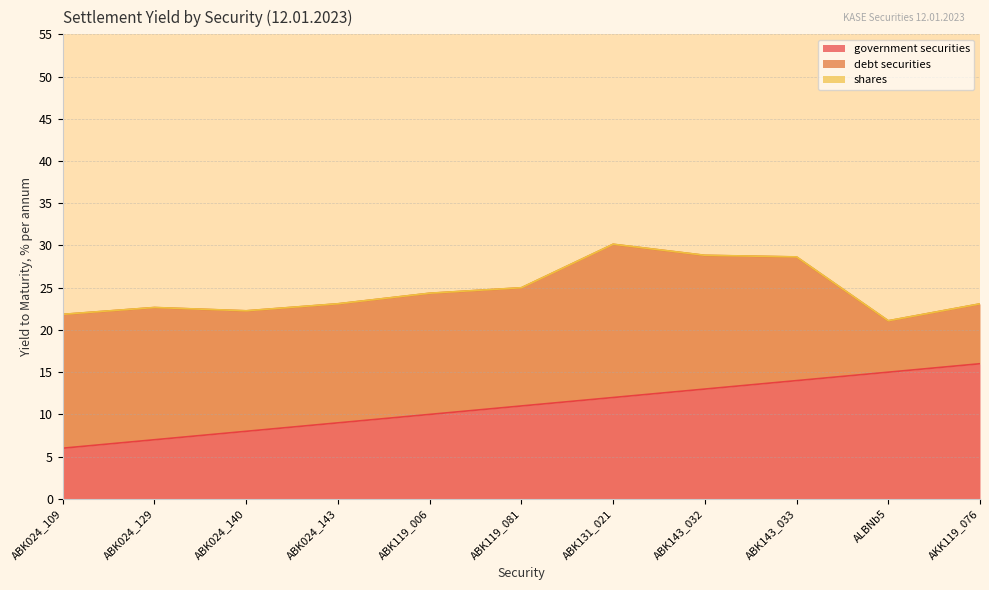

The debt securities series shows 7.1 at AKK119_076. True or false?

True